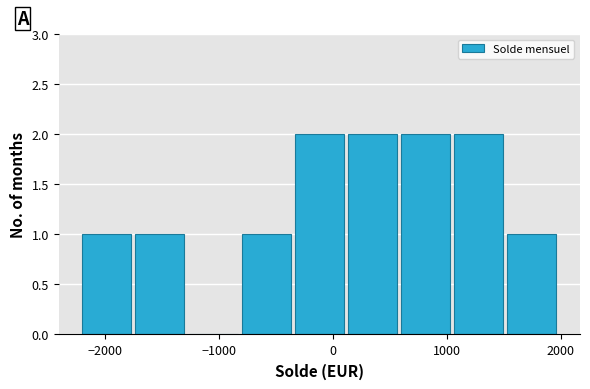

Reading left to right, transcribe this chart: for each bar, give the range it covers on the x-axis and its height. Neither the bar edges nor the heights are printed on the chart, so give them approximately, as read against the axes.

-2200 to -1700: 1
-1700 to -1300: 1
-1300 to -800: 0
-800 to -300: 1
-300 to 100: 2
100 to 600: 2
600 to 1100: 2
1100 to 1500: 2
1500 to 2000: 1